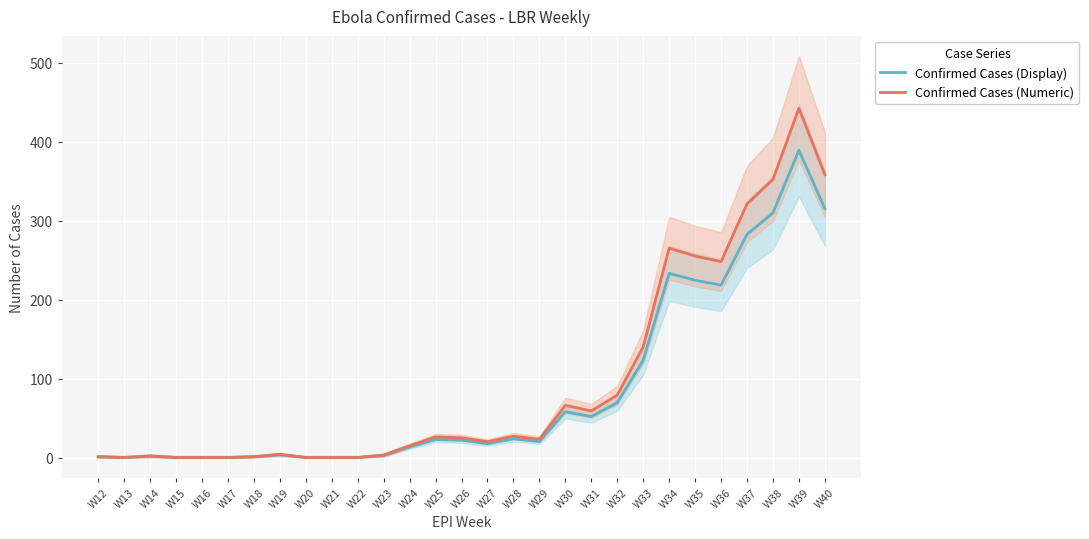

How many lines are shown in the chart?

2